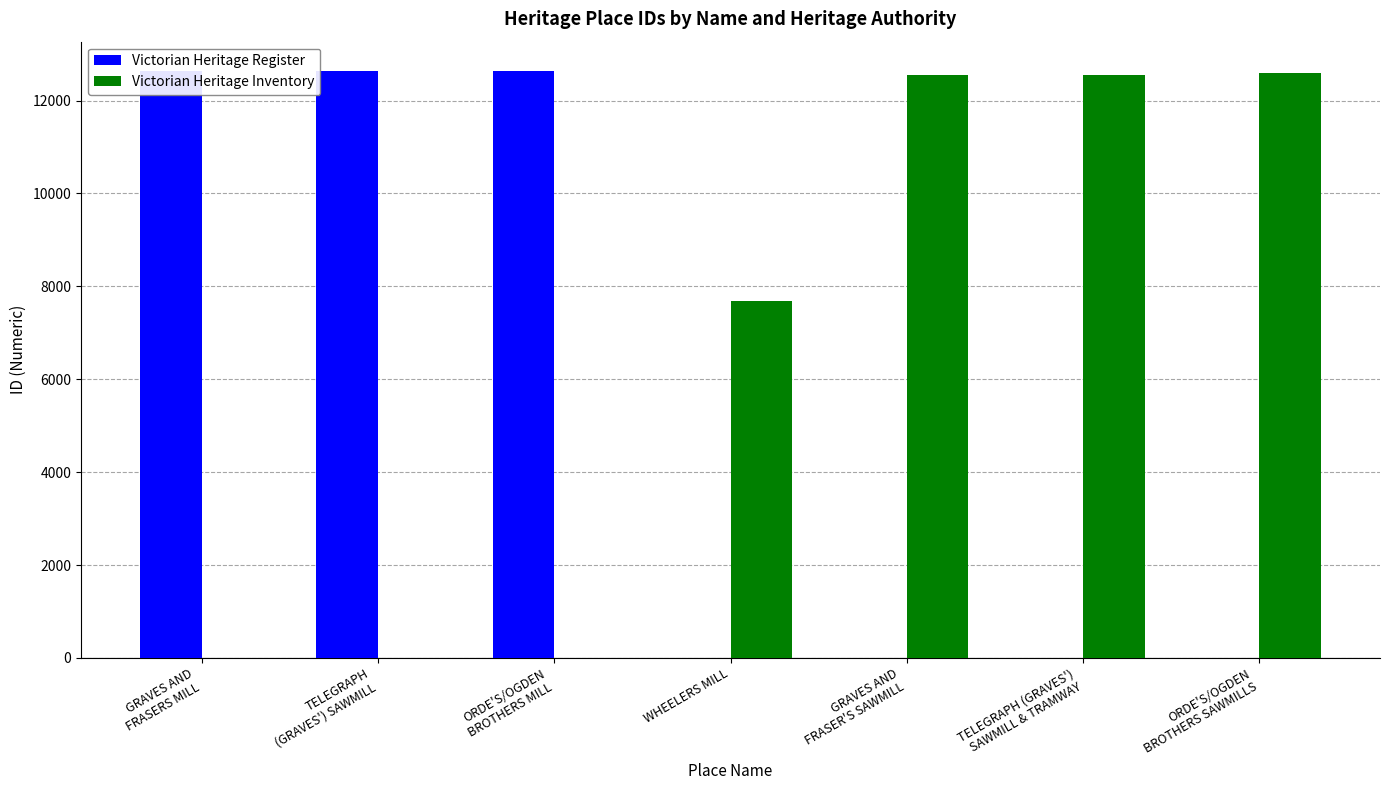

What is the sum of all Victorian Heritage Register values?

37901